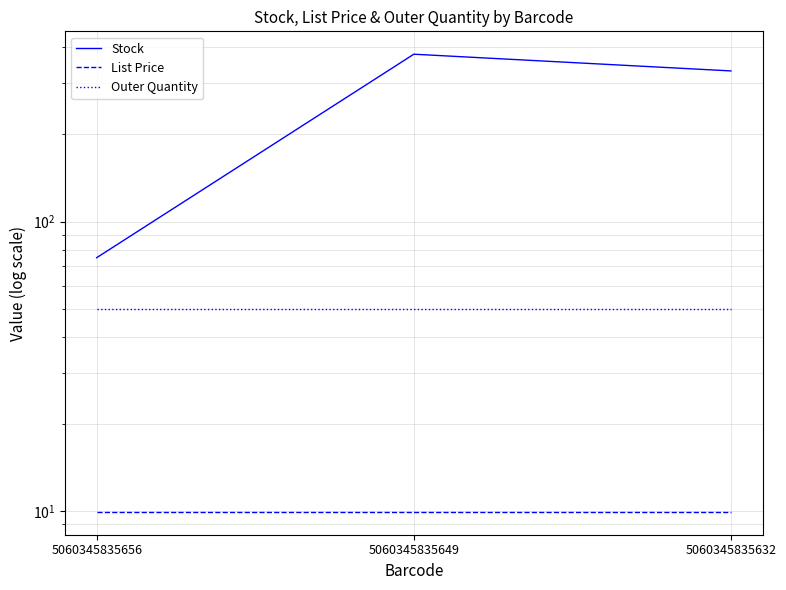

At which category does the chart reach its peak across all series?

5060345835649